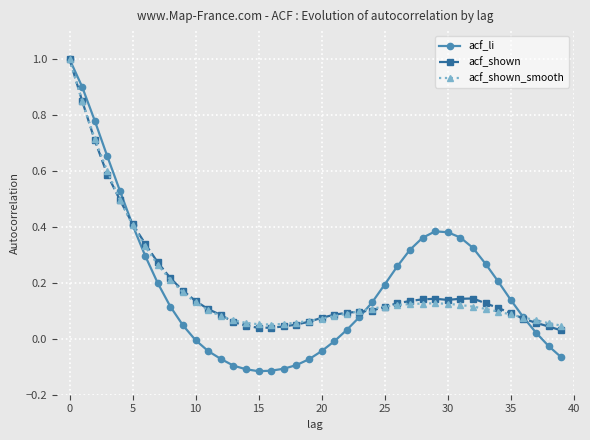

Which series has the widest spread of values?

acf_li